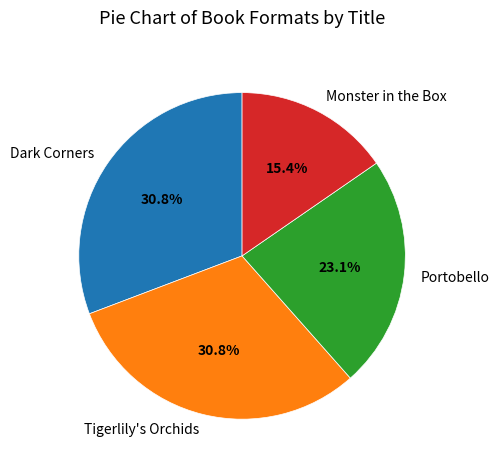

To the nearest percent, what portion does Tigerlily's Orchids represent?

31%